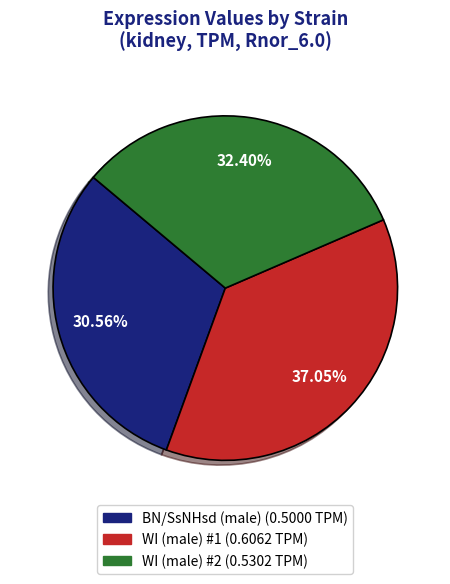

Rank the categories by value from highest to lowest.

WI (male) #1, WI (male) #2, BN/SsNHsd (male)